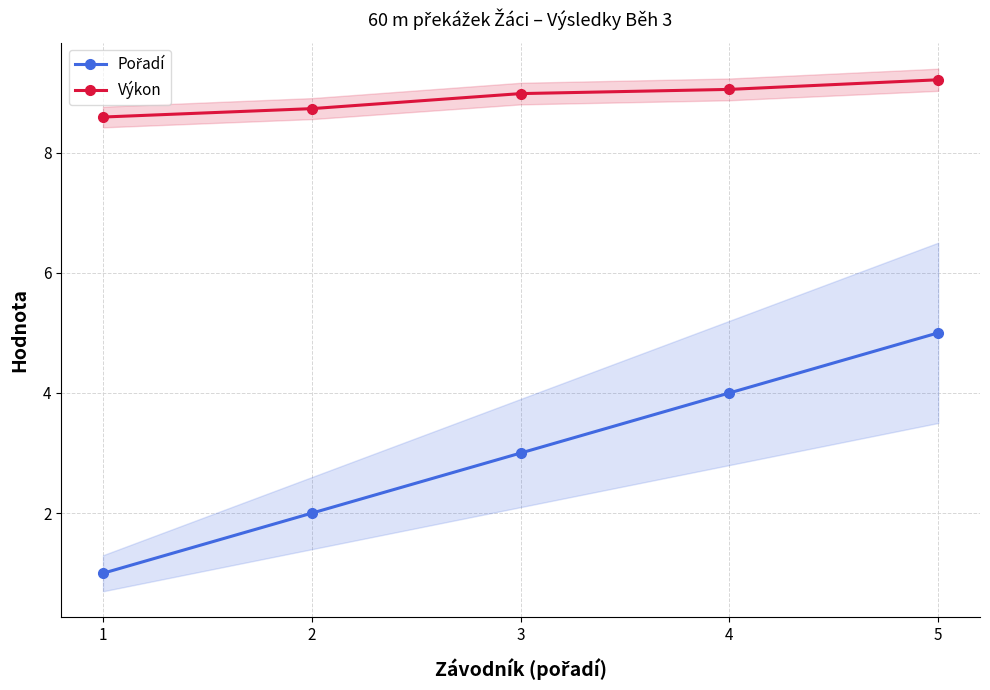

Reading left to right, list all the values displayed in this chart.

Pořadí: 1.0	2.0	3.0	4.0	5.0
Výkon: 8.6	8.7	9.0	9.1	9.2